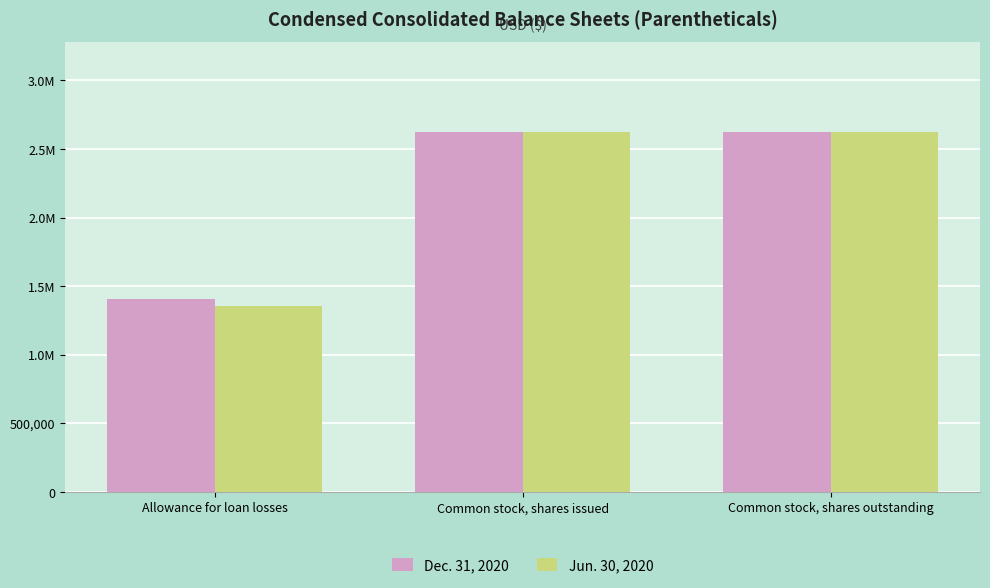

Does the chart contain any negative values?

No